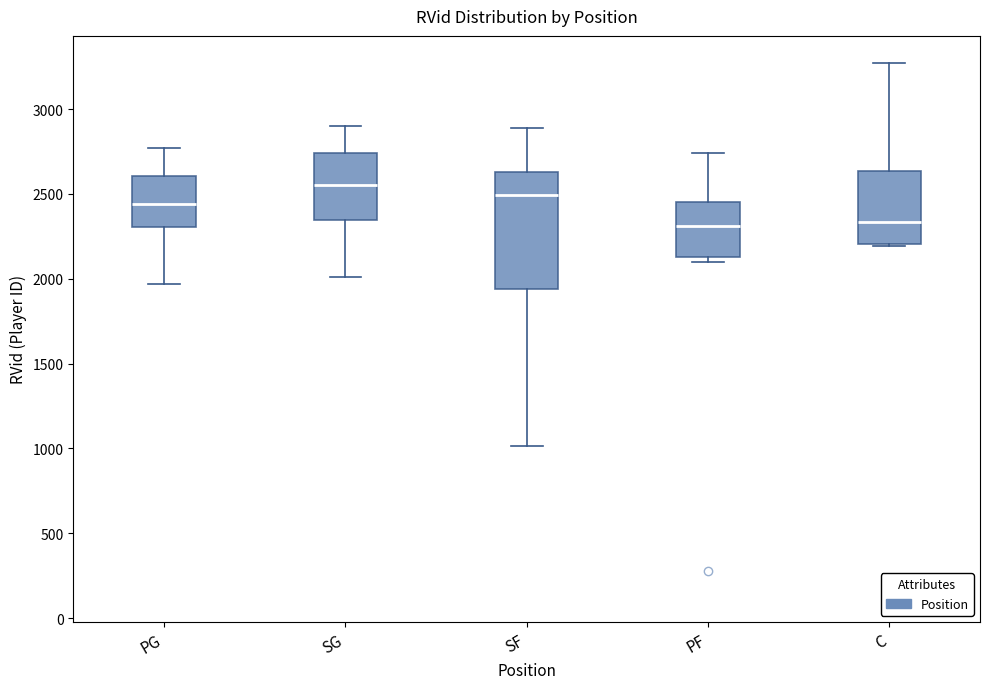

Reading left to right, transcribe this box plot: for each box, give where its median line is, the range the box spans, and where its two whiskers end, as read against the y-axis. The values are not printed on the chart, so give them approximately, as read against the axis.

PG: median 2450, box 2300 to 2600, whiskers 1950 to 2750
SG: median 2550, box 2350 to 2750, whiskers 2000 to 2900
SF: median 2500, box 1950 to 2650, whiskers 1000 to 2900
PF: median 2300, box 2150 to 2450, whiskers 2100 to 2750
C: median 2350, box 2200 to 2650, whiskers 2200 to 3250